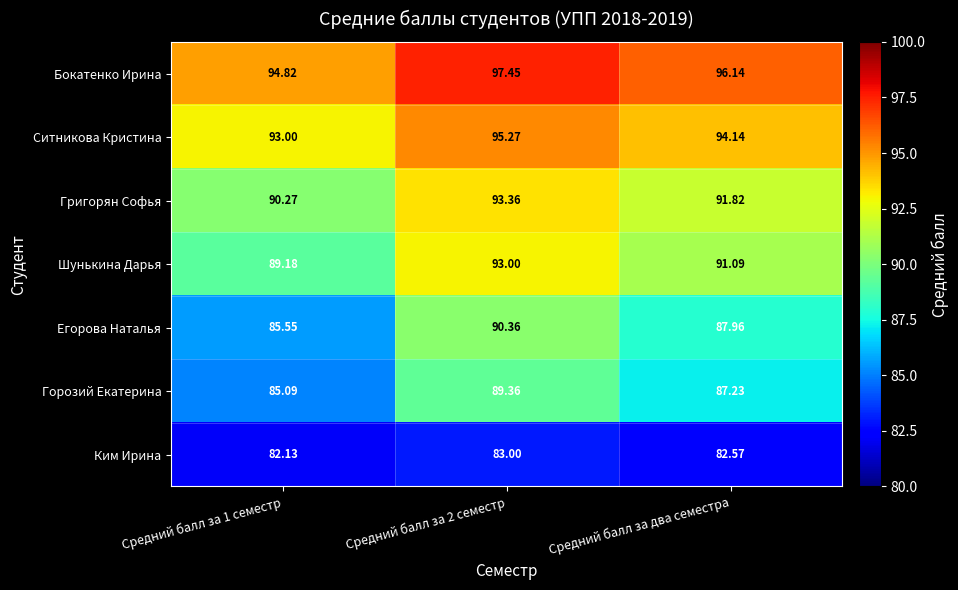

Which series has the largest range (max minus min)?

Егорова Наталья